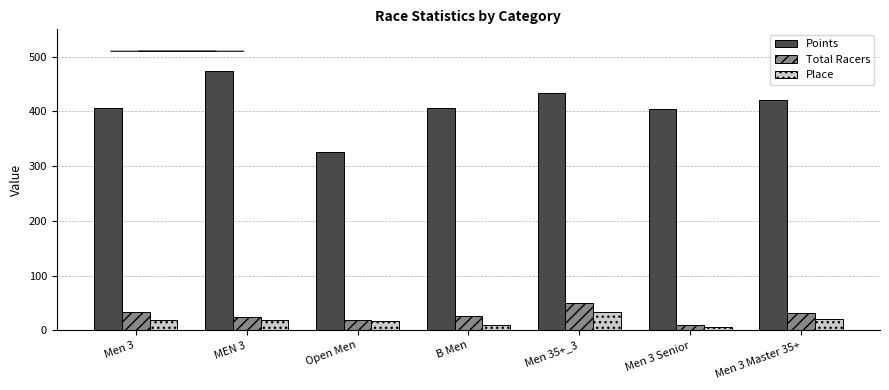

Is the value of Total Racers at B Men greater than the value of Points at B Men?

No